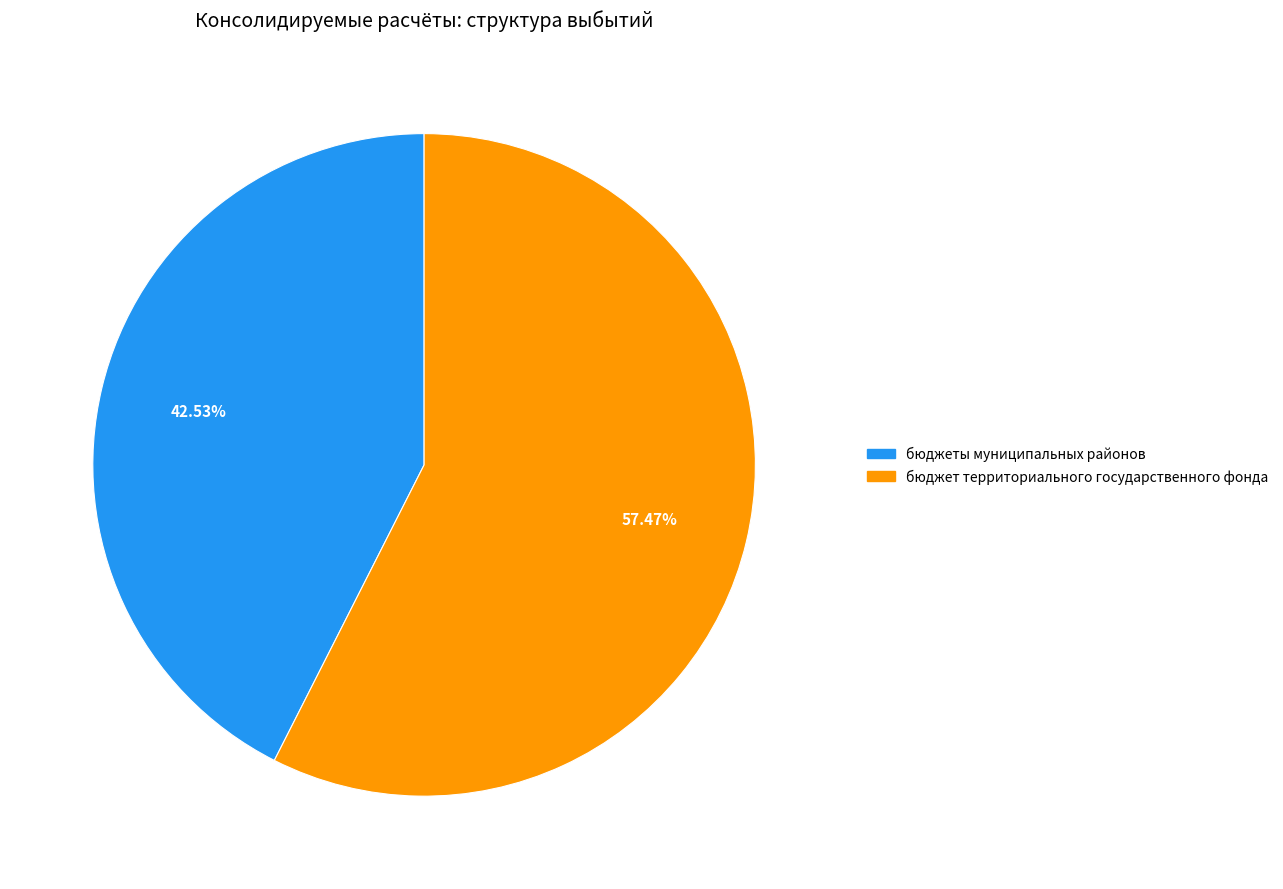

Is there any slice that represents more than half of the pie?

Yes